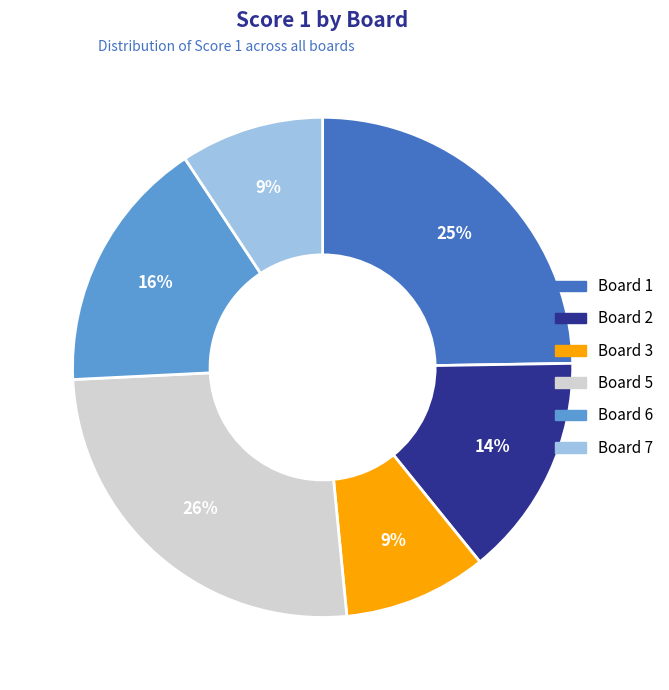

To the nearest percent, what is the combined percentage of Board 1 and Board 5?

51%